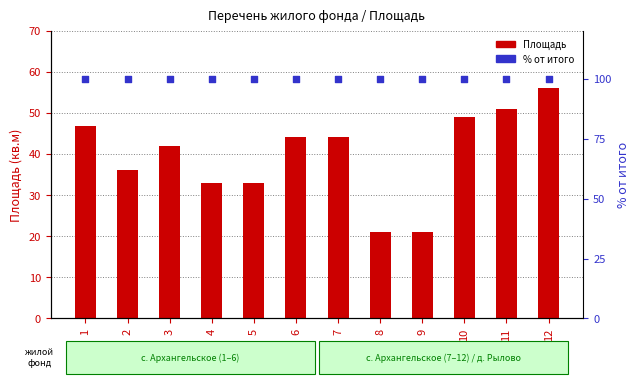

What are all the series names shown in the legend?

Площадь, % от итого